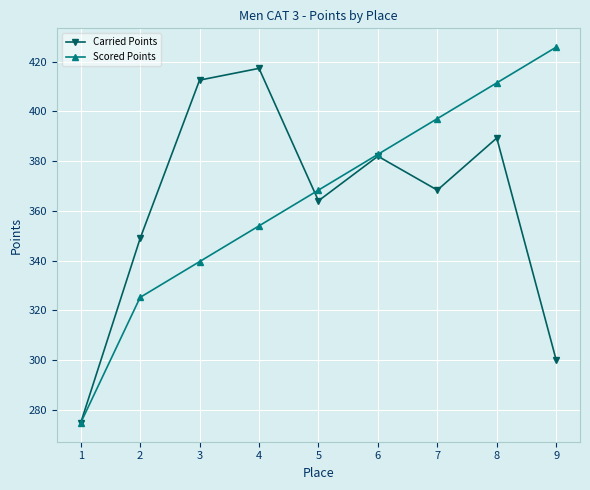

How many values in the Scored Points series exceed 368?

5